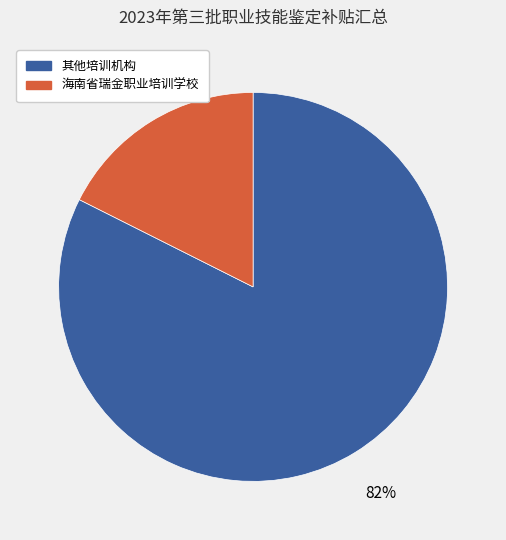

Is there a majority slice in this chart?

Yes